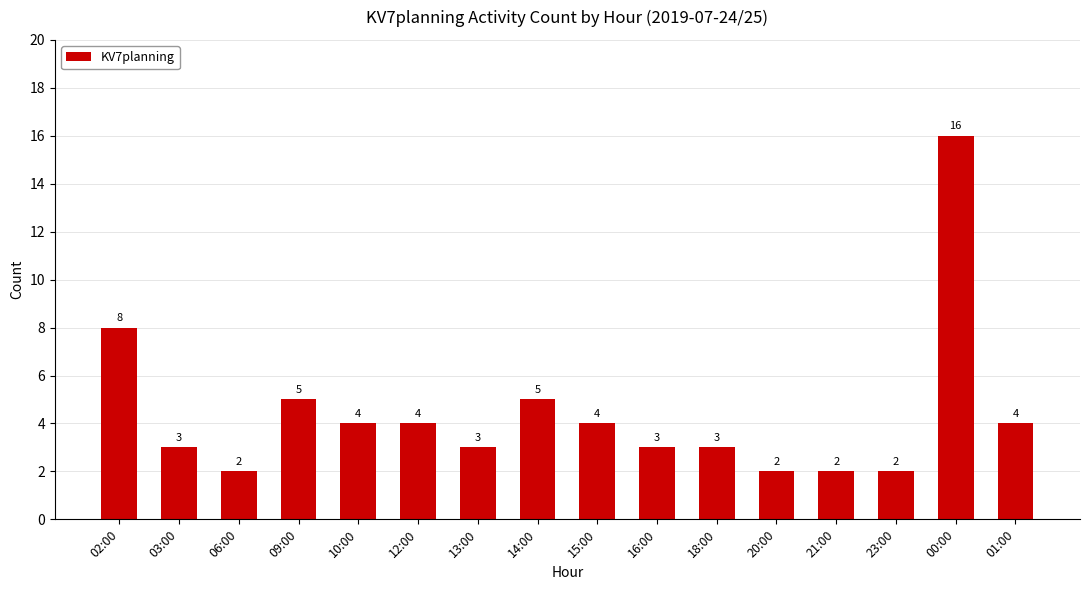

Reading left to right, extract all data points from this chart.

8	3	2	5	4	4	3	5	4	3	3	2	2	2	16	4